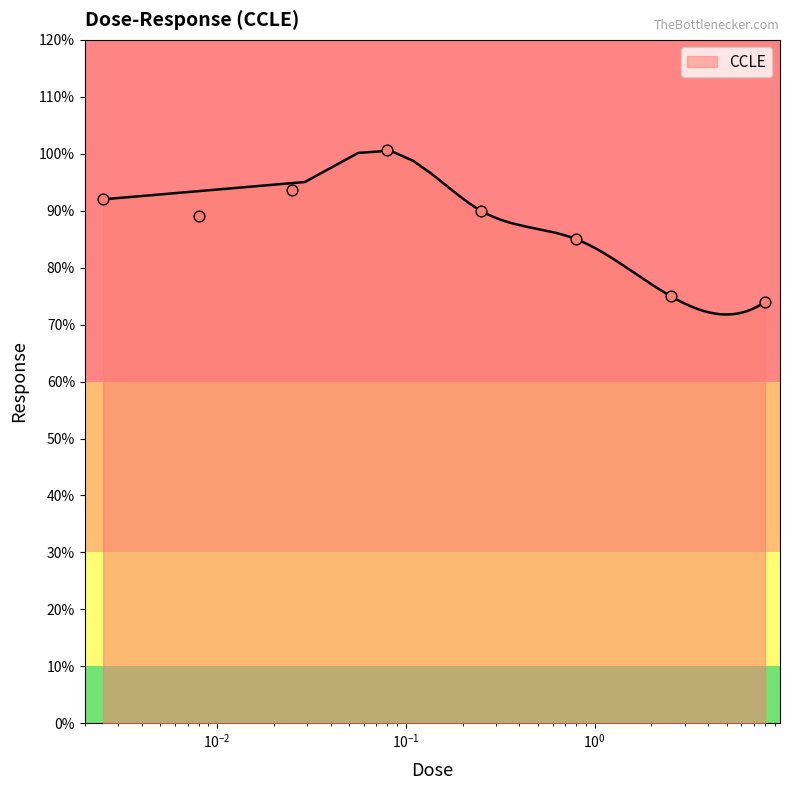

Approximately how many times larger is the value at 0.008 compared to 0.08?

0.9